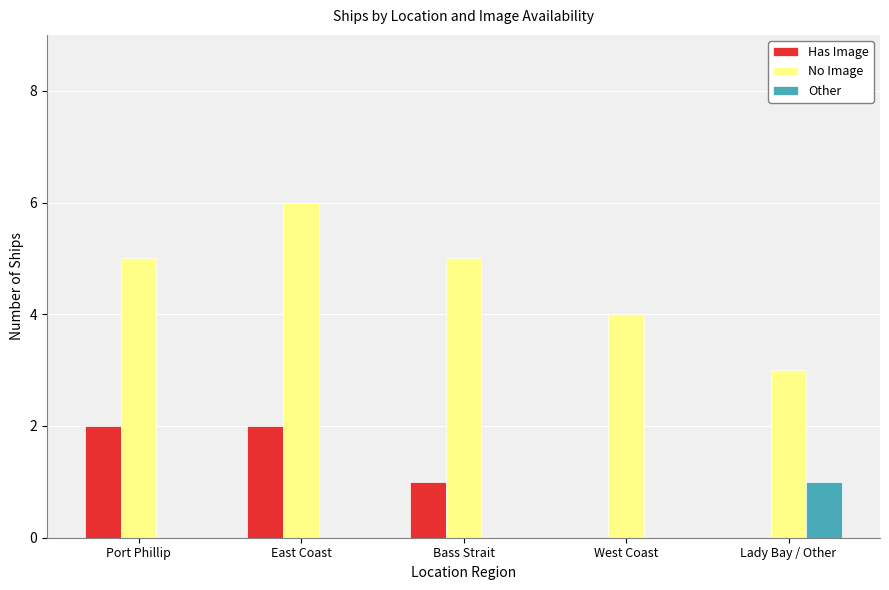

What is the highest value of the No Image series?

6